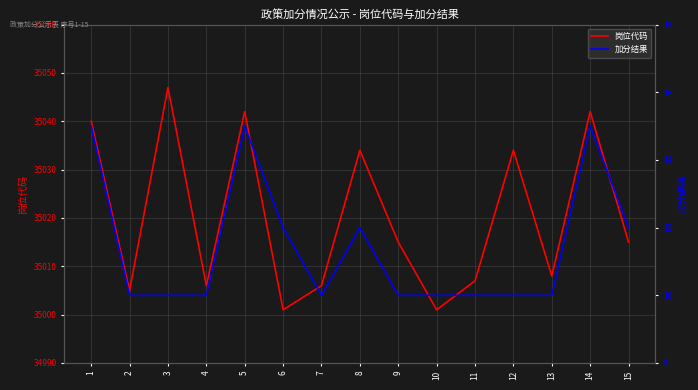

Reading left to right, what are all the values shown in this chart?

岗位代码: 1=35040	2=35005	3=35047	4=35006	5=35042	6=35001	7=35006	8=35034	9=35015	10=35001	11=35007	12=35034	13=35008	14=35042	15=35015
加分结果: 1=15	2=10	3=10	4=10	5=15	6=12	7=10	8=12	9=10	10=10	11=10	12=10	13=10	14=15	15=12